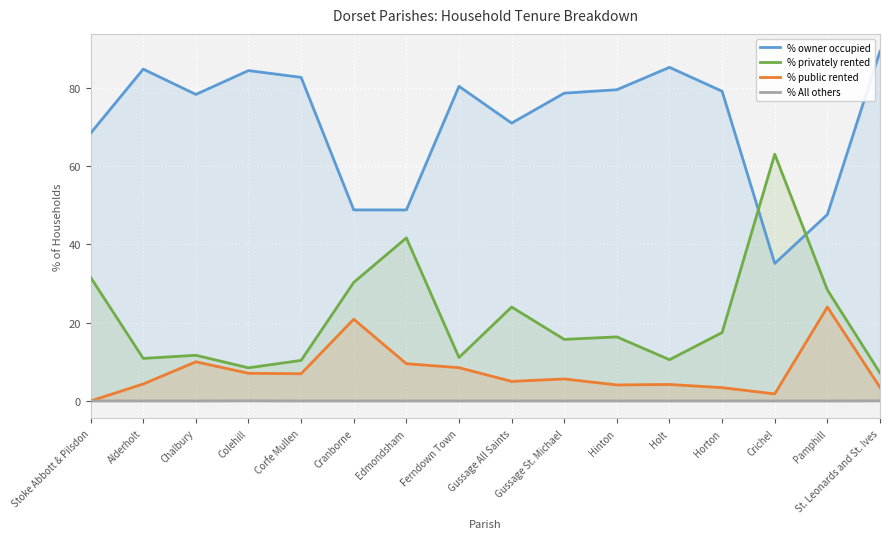

Count the number of categories in the chart.

16